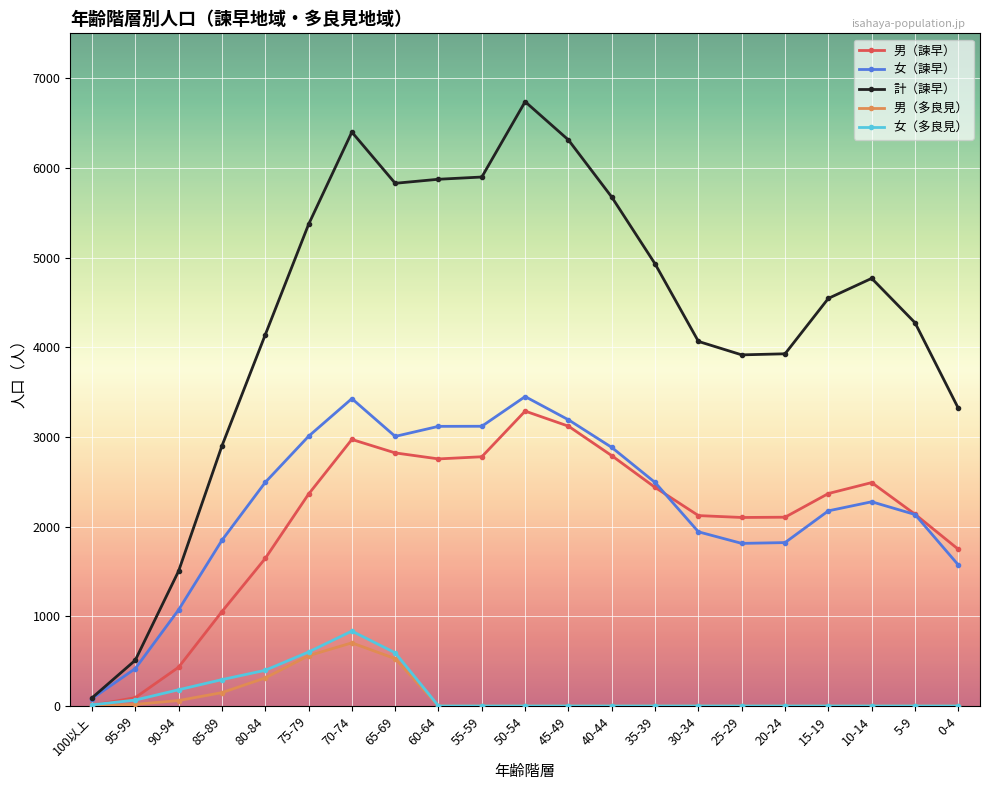

Is the value of 女（諫早） at 95-99 greater than the value of 男（多良見） at 10-14?

Yes